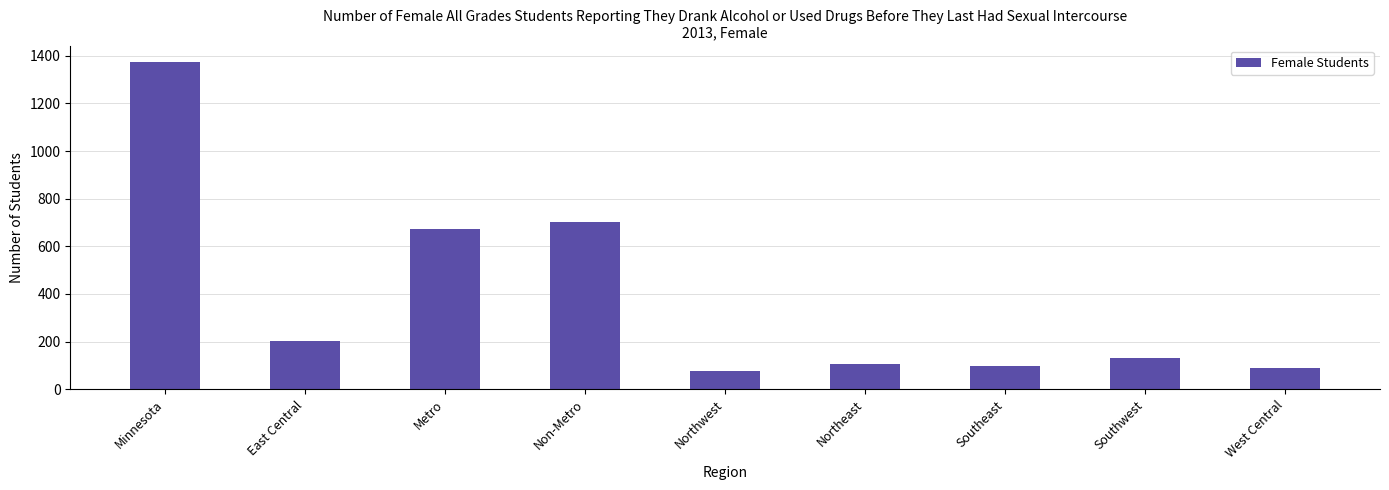

What is the sum of the values at Minnesota and Metro?

2047